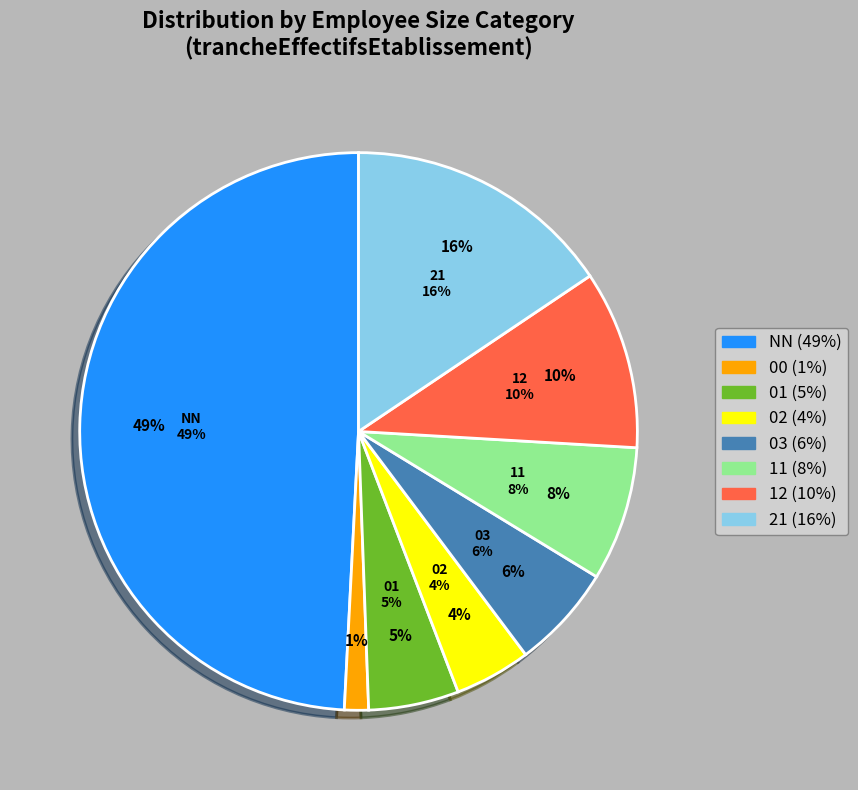

Does any single category account for the majority?

No